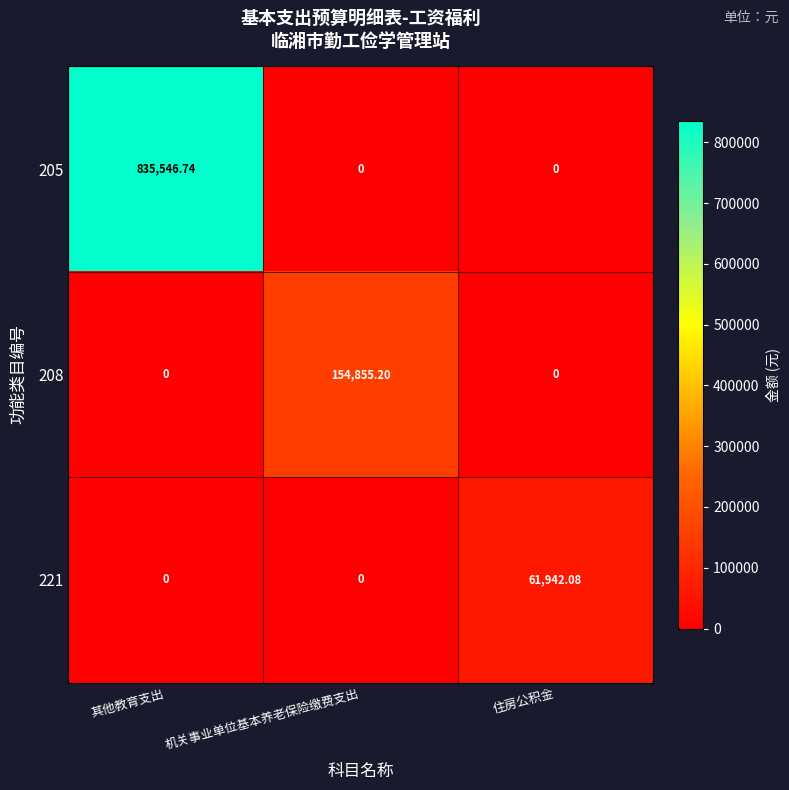

How many distinct data groups are displayed?

3